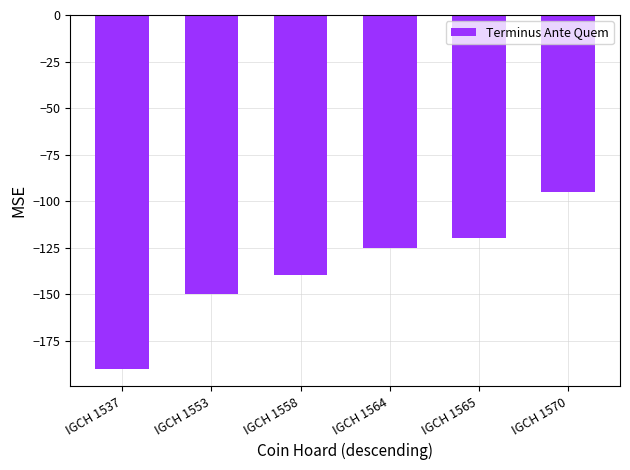

Reading left to right, what are all the values shown in this chart?

-190	-150	-140	-125	-120	-95